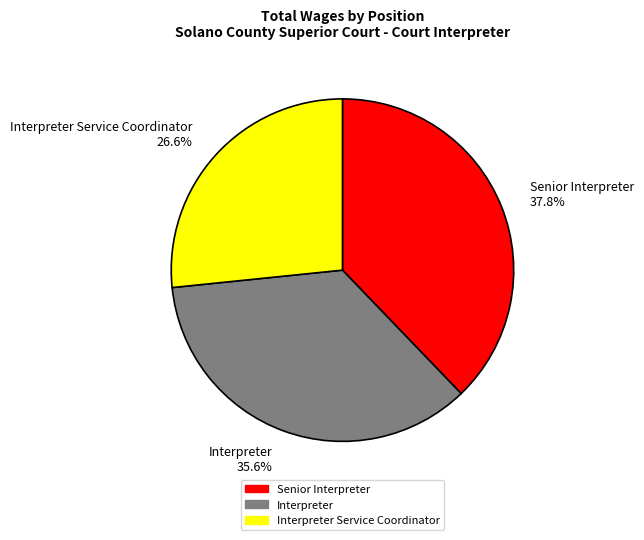

Rank the categories by value from lowest to highest.

Interpreter Service Coordinator 26.6%, Interpreter 35.6%, Senior Interpreter 37.8%